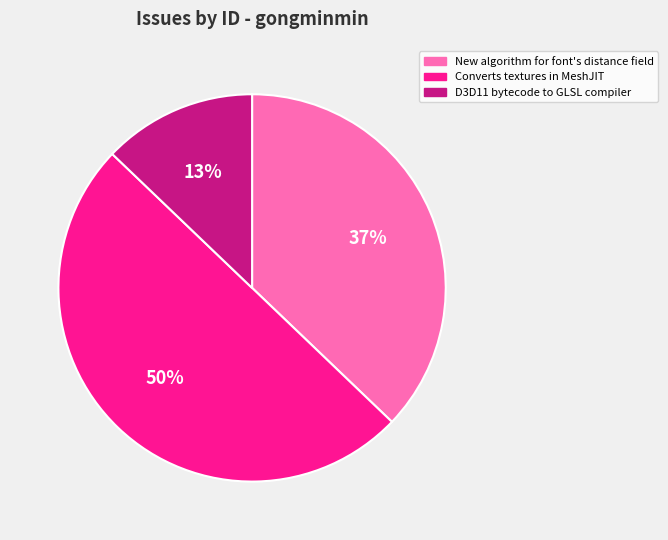

Which slice is the largest?

Converts textures in MeshJIT